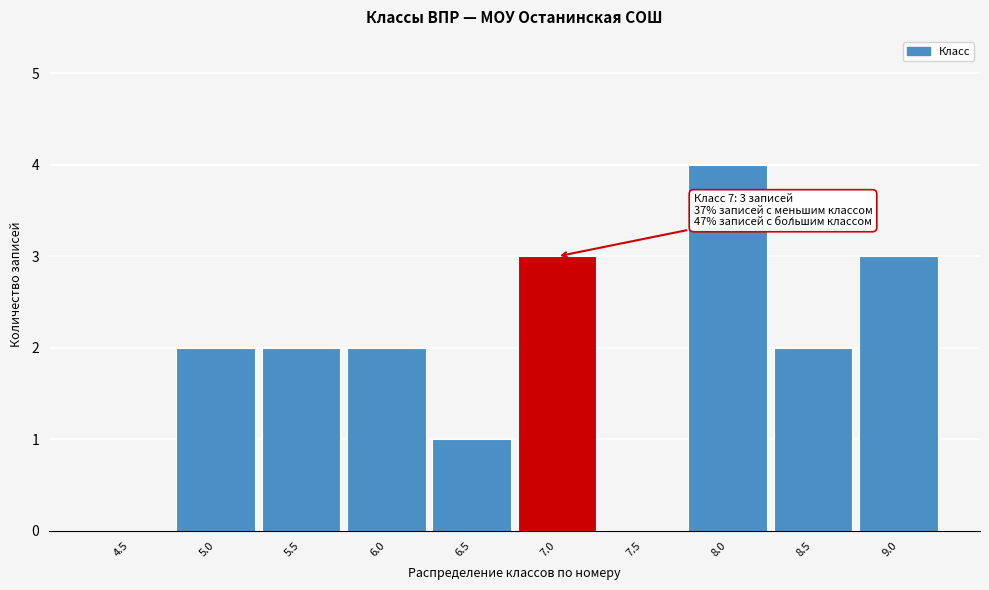

Reading right to left, extract all data points from this chart.

9.0=3	8.5=2	8.0=4	7.5=0	7.0=3	6.5=1	6.0=2	5.5=2	5.0=2	4.5=0